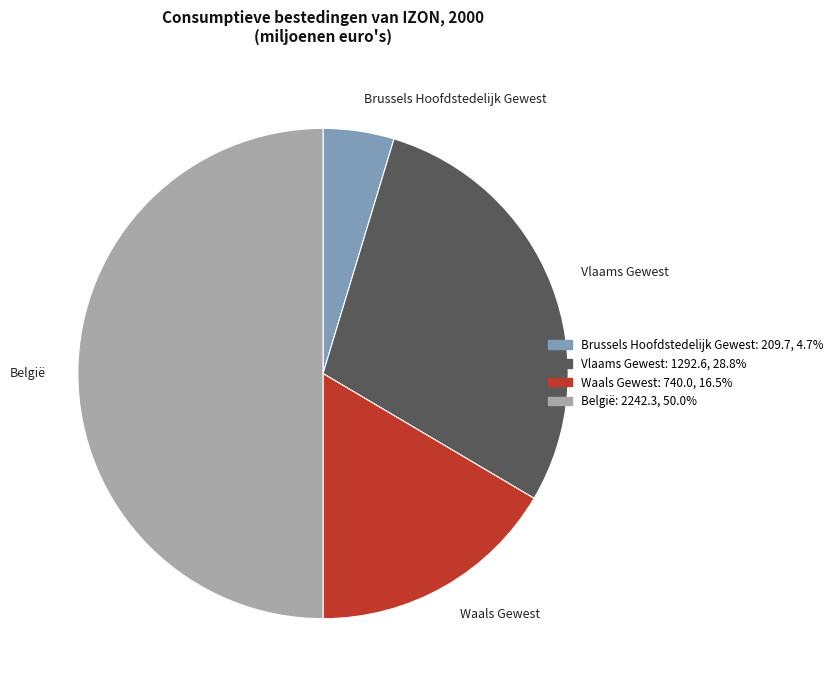

Does Waals Gewest account for over 50% of the chart?

No